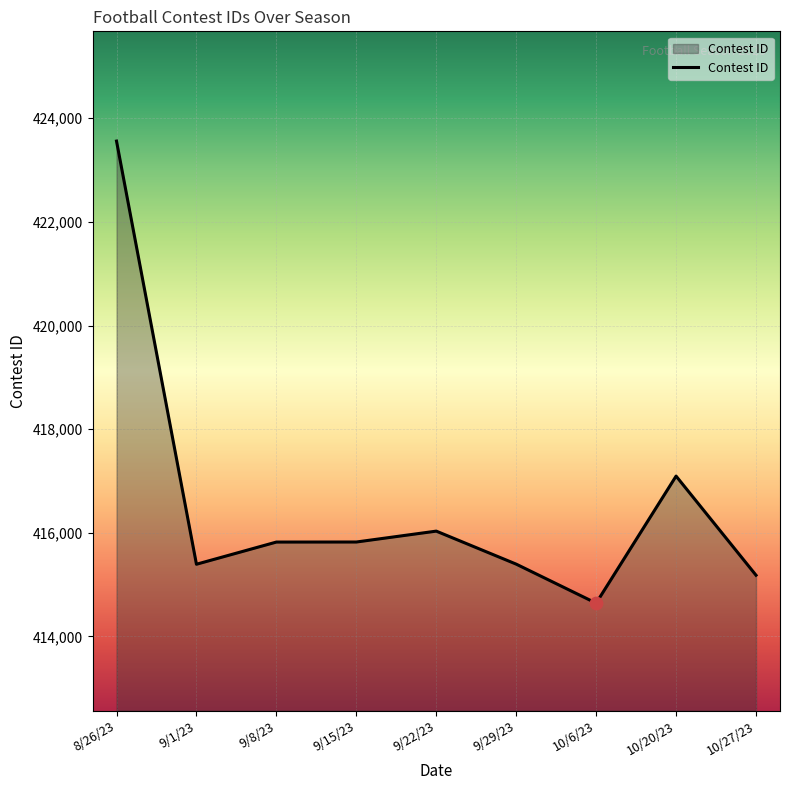

What is the change in value from 9/8/23 to 9/29/23?

-426